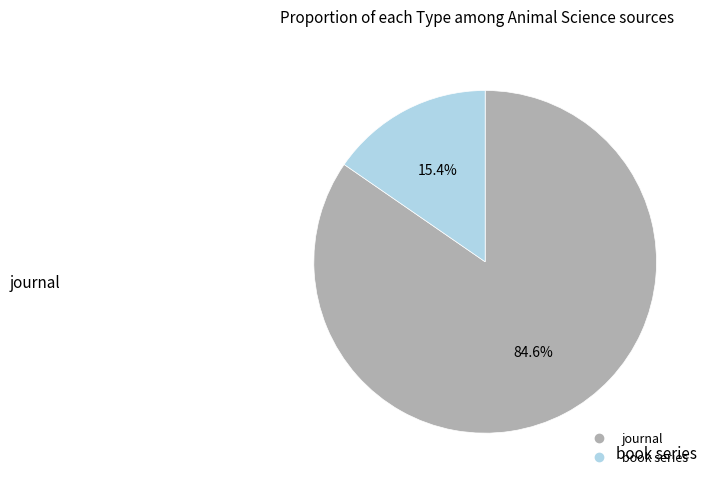

Is there a majority slice in this chart?

Yes